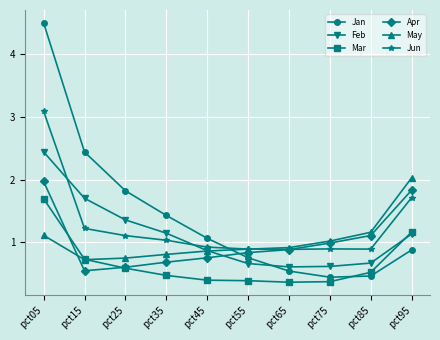

Which series has the largest range (max minus min)?

Jan